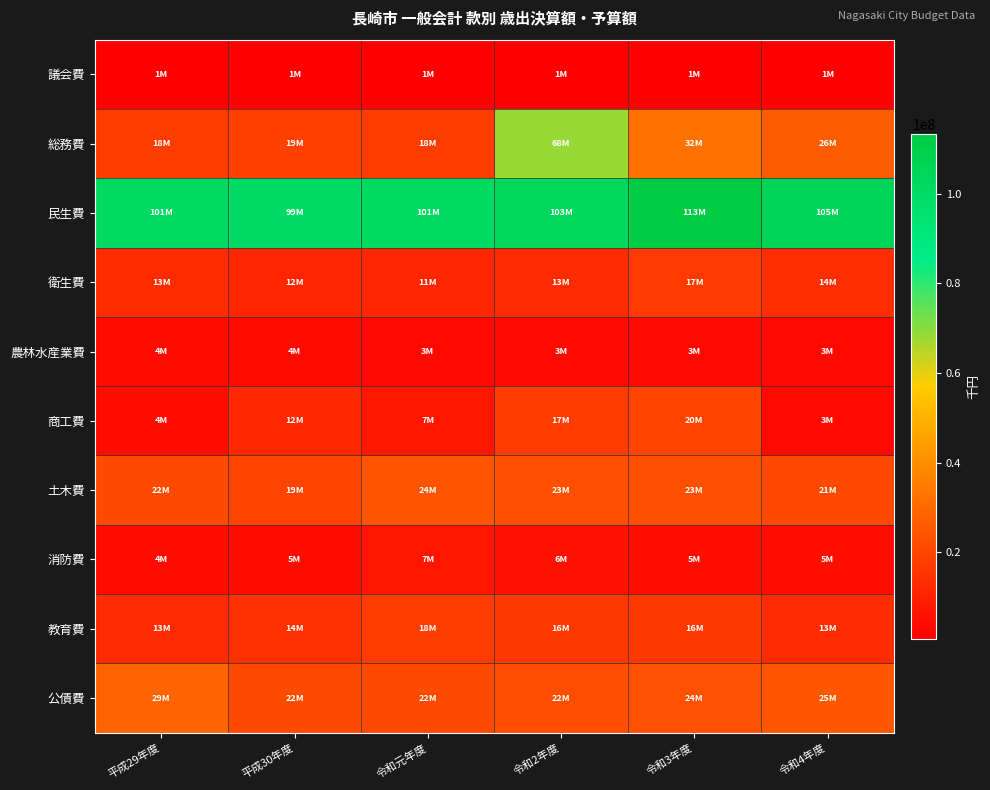

At how many categories does at least one series exceed 59610333?

6